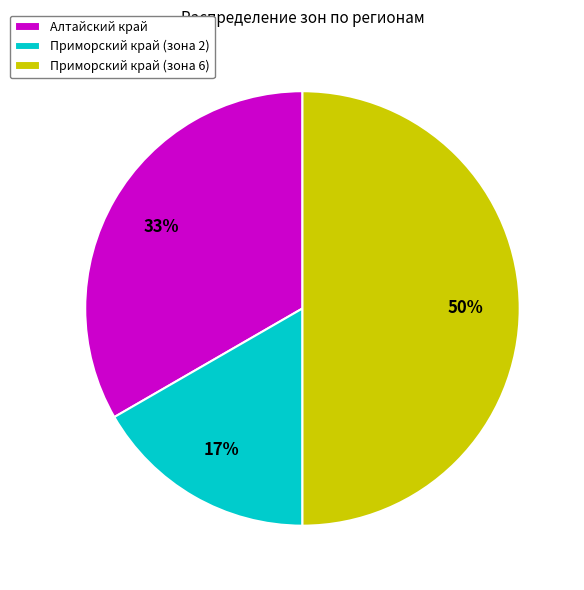

The Алтайский край slice represents 23% of the pie. True or false?

False